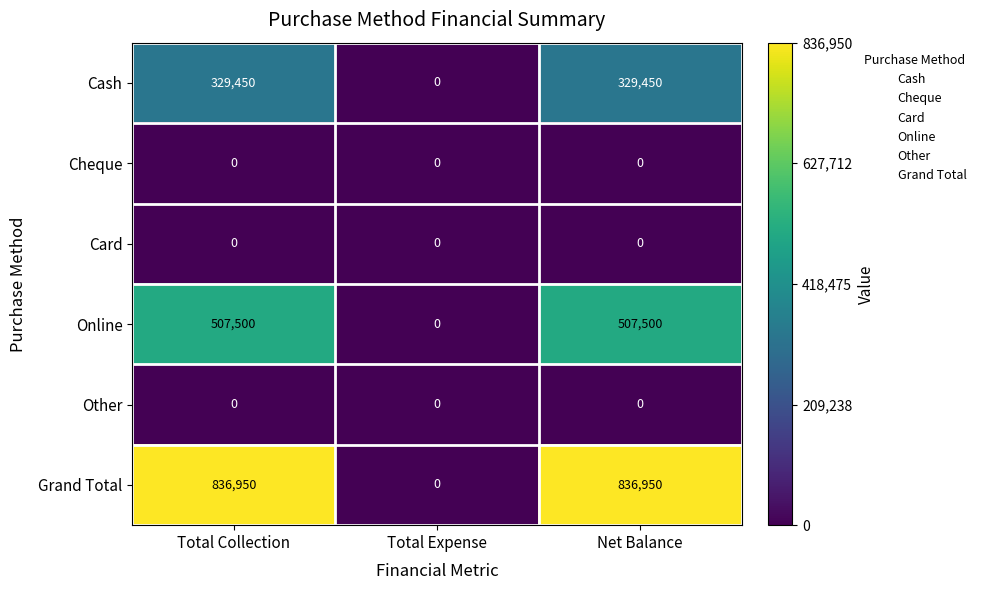

Is it true that Cash equals 81433 at Net Balance?

False